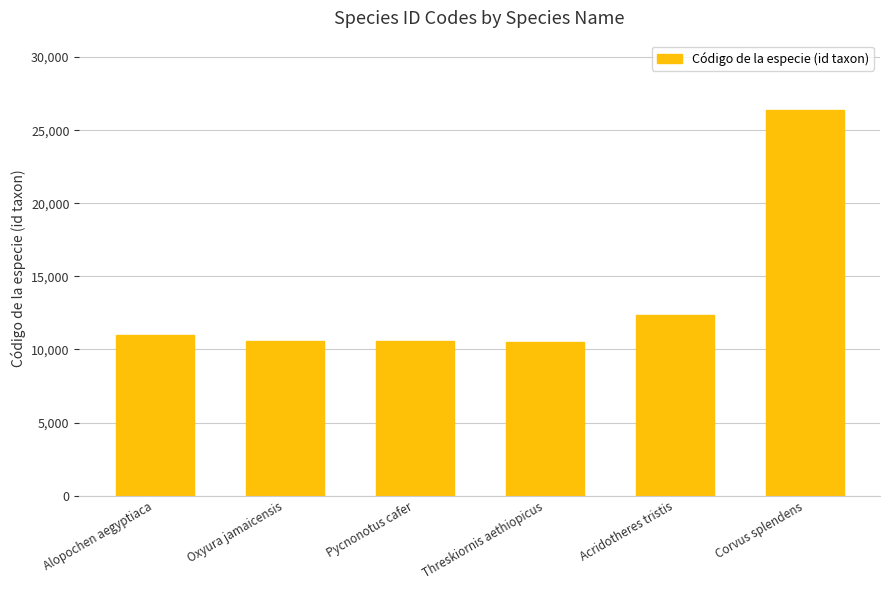

How many values are below 11017?

3